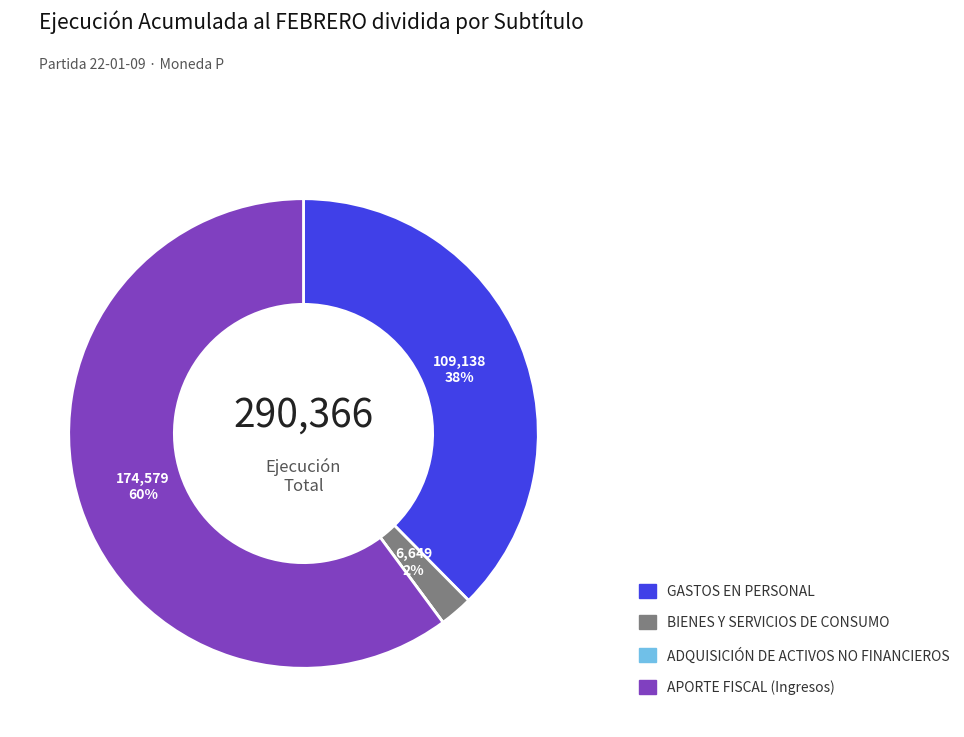

Is it true that APORTE FISCAL (Ingresos) is 60% of the pie?

True